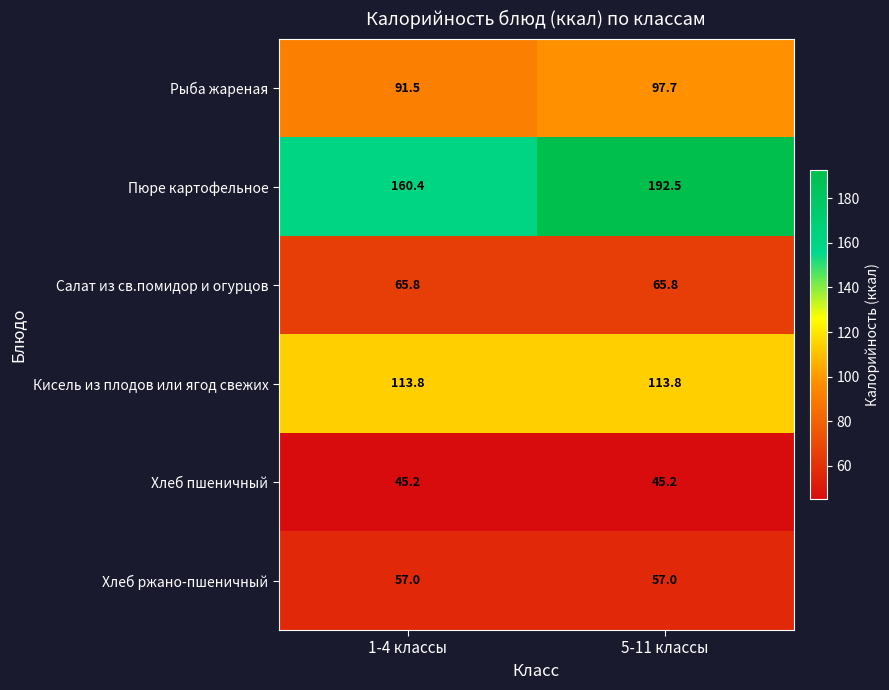

Between 1-4 классы and 5-11 классы, which series saw the biggest shift?

Пюре картофельное